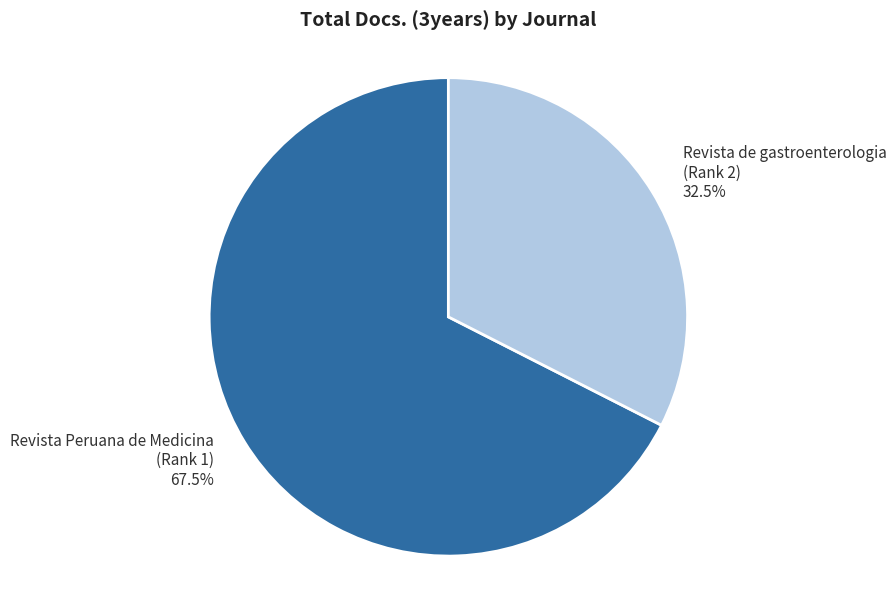

Count the number of slices in the pie.

2